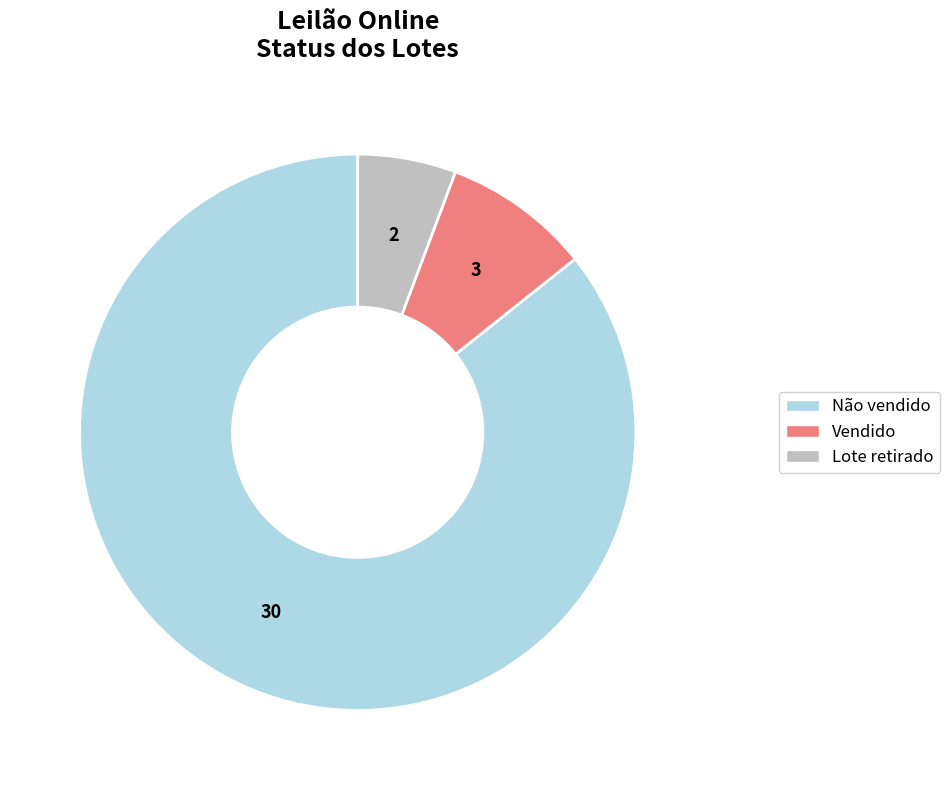

Is there any slice that represents more than half of the pie?

Yes